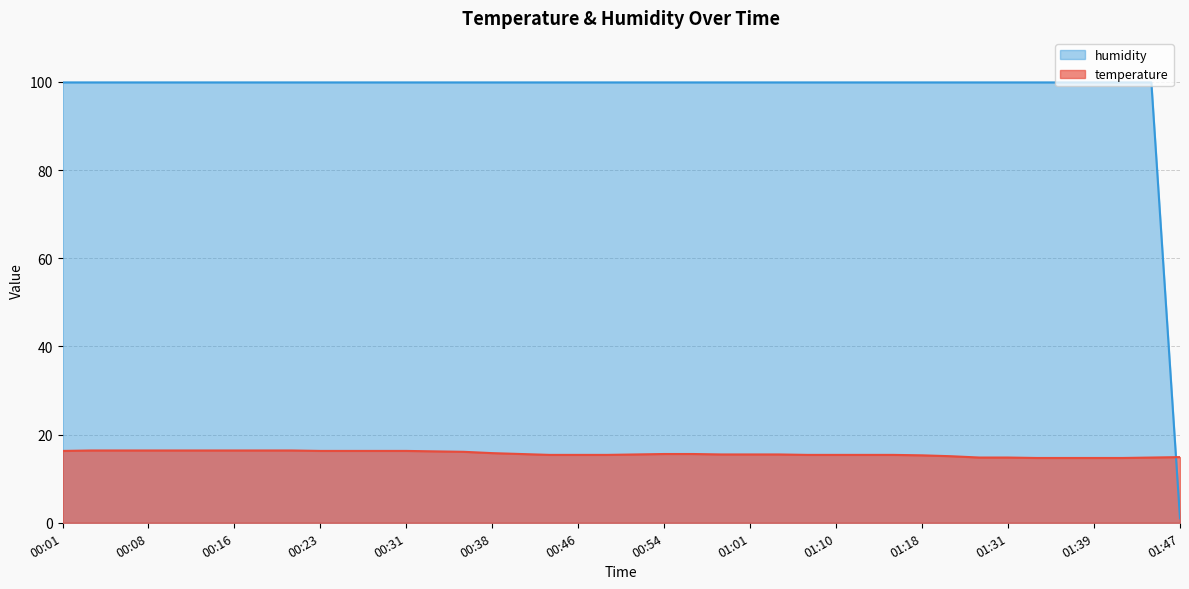

At 01:29, list the series in order from largest to smallest.

humidity, temperature